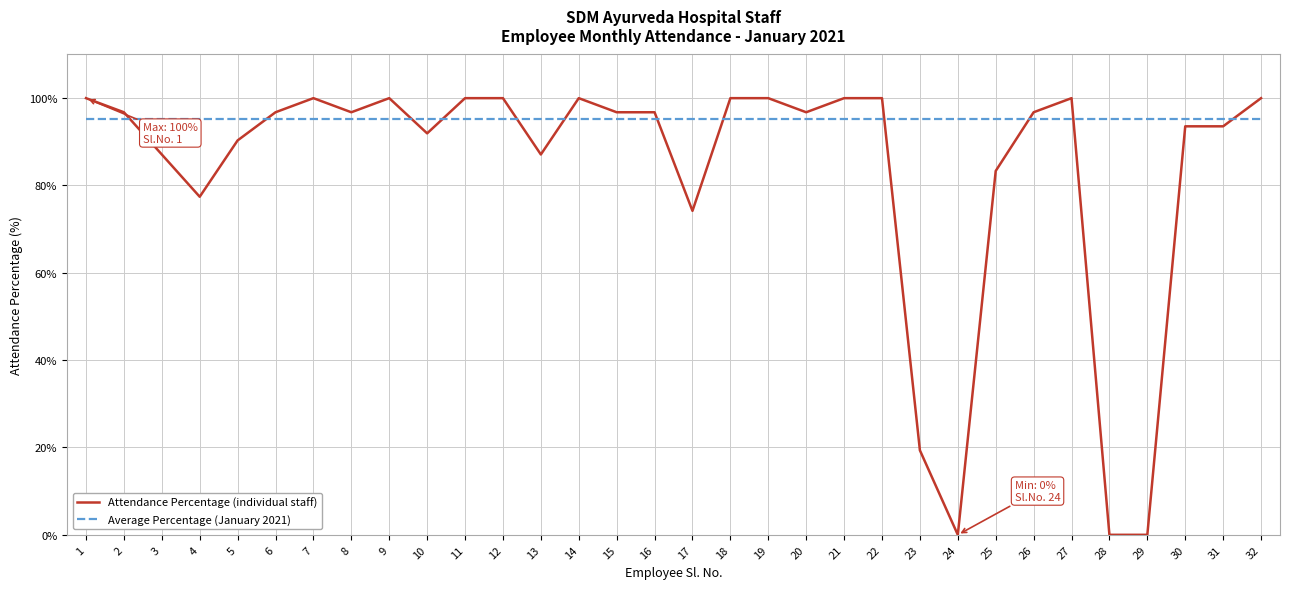

How many times do Attendance Percentage (individual staff) and Average Percentage (January 2021) cross each other?

12